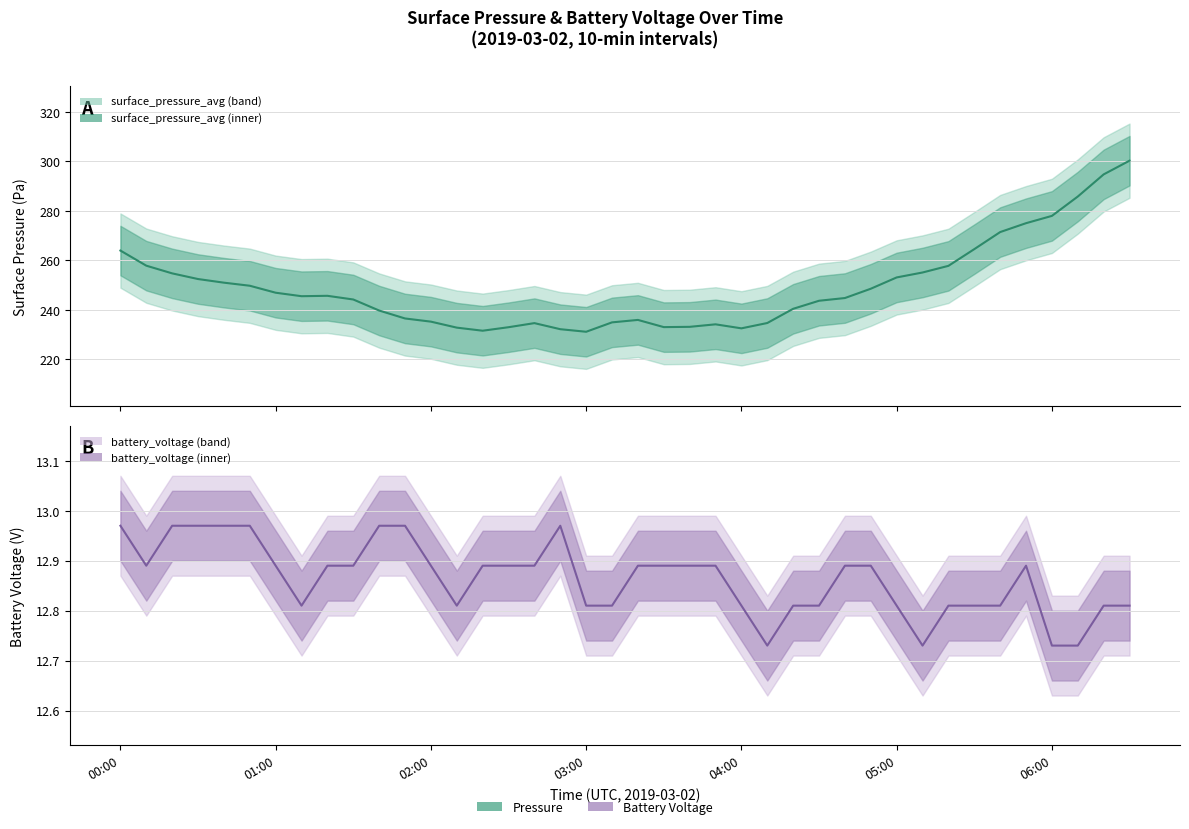

What is the lowest value of the battery_voltage series?

12.7